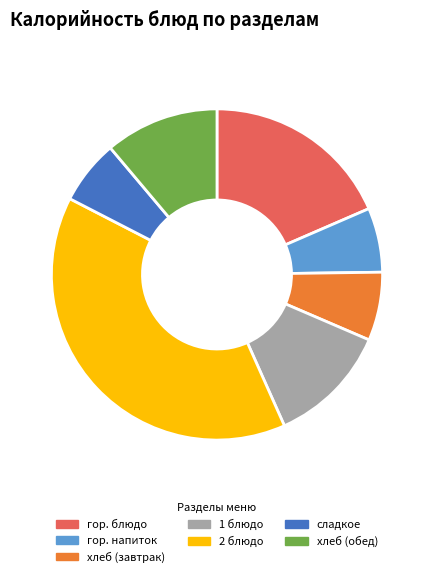

True or false: хлеб (завтрак) accounts for 7% of the total.

True